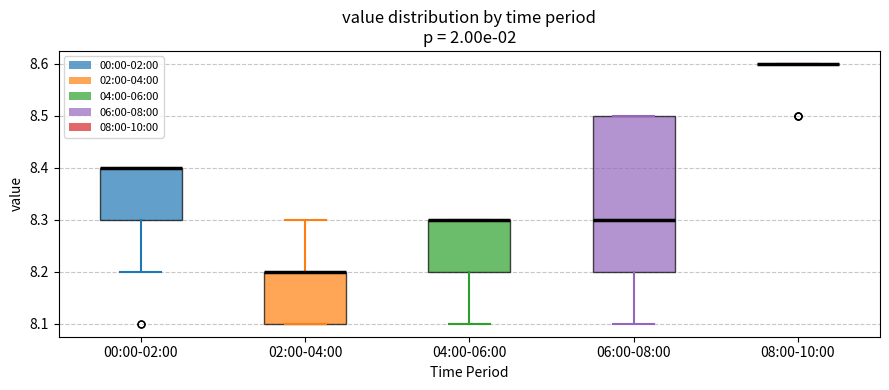

Where is the upper edge of the box for 06:00-08:00 on the y-axis? The values are not printed on the chart, so give them approximately, as read against the axis.

8.5